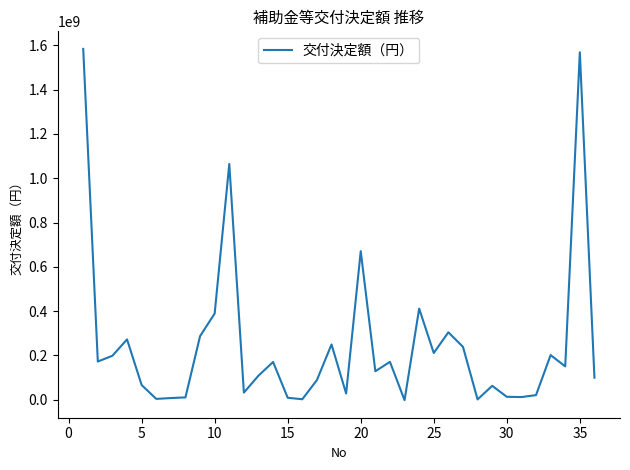

How many values are below 150636000?

18